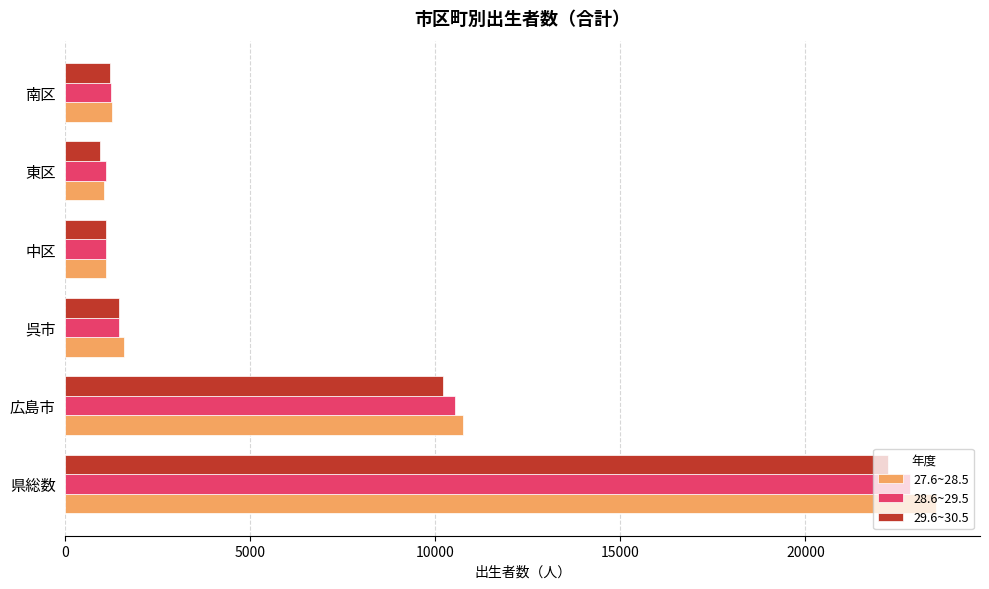

At which category is the sum across all series the highest?

県総数